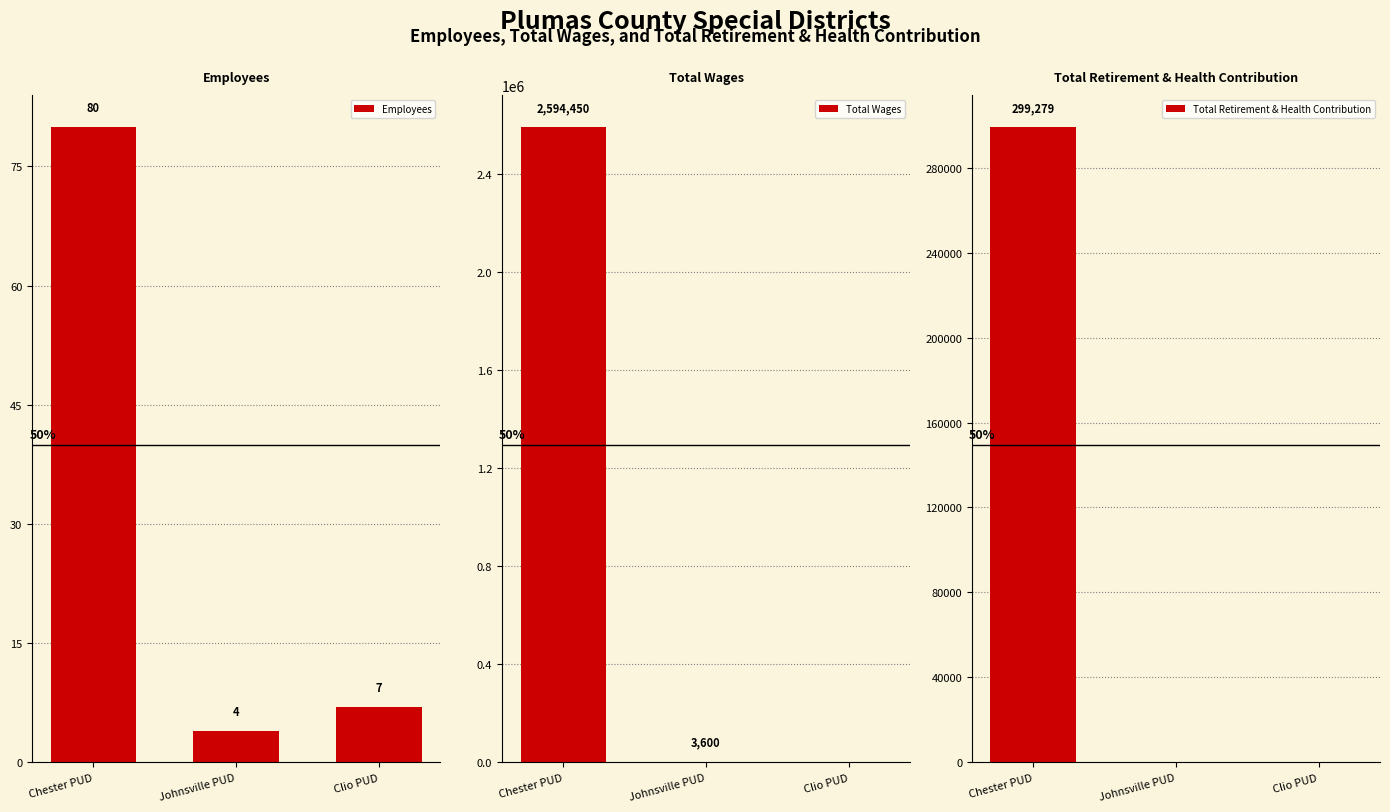

The Employees series shows 2 at Clio PUD. True or false?

False